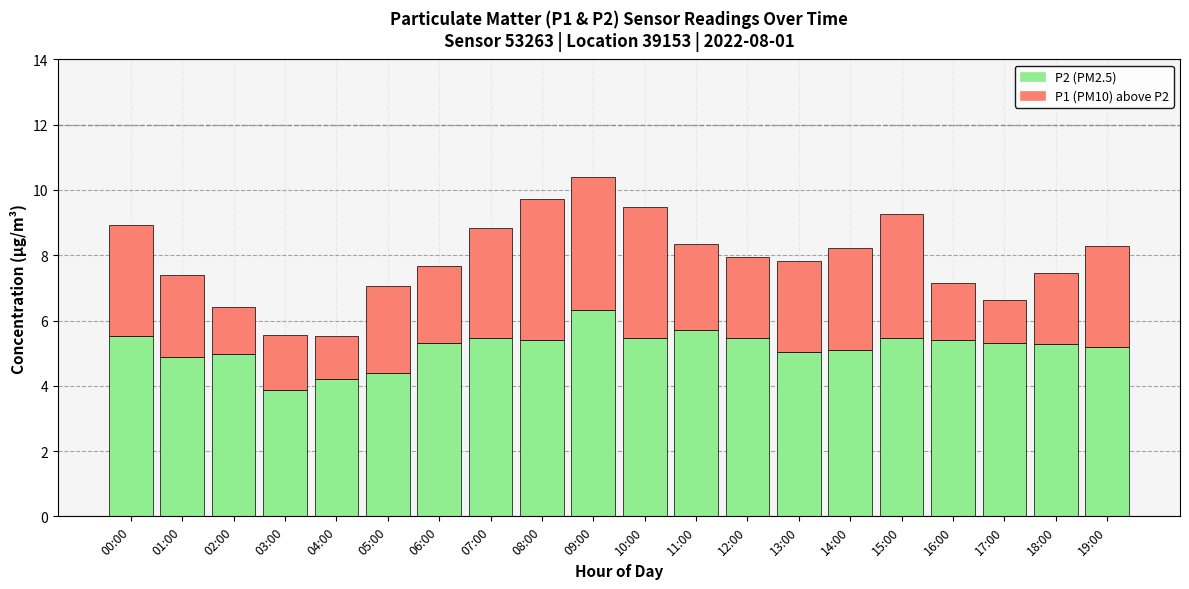

What is the total value across all series at 00:00?

8.9